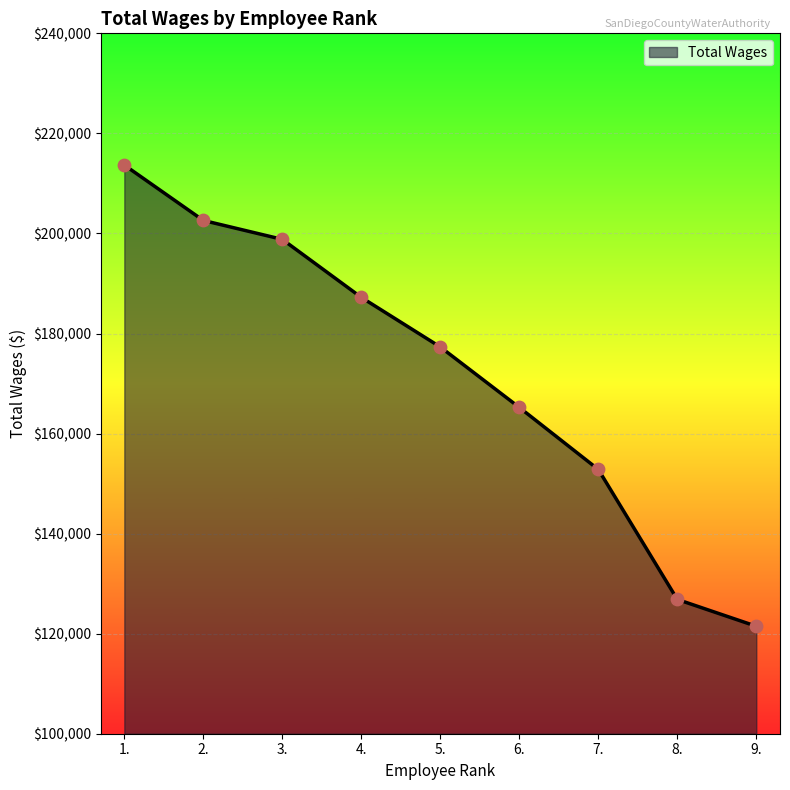

What is the ratio of the value at 3. to the value at 6.?

1.2